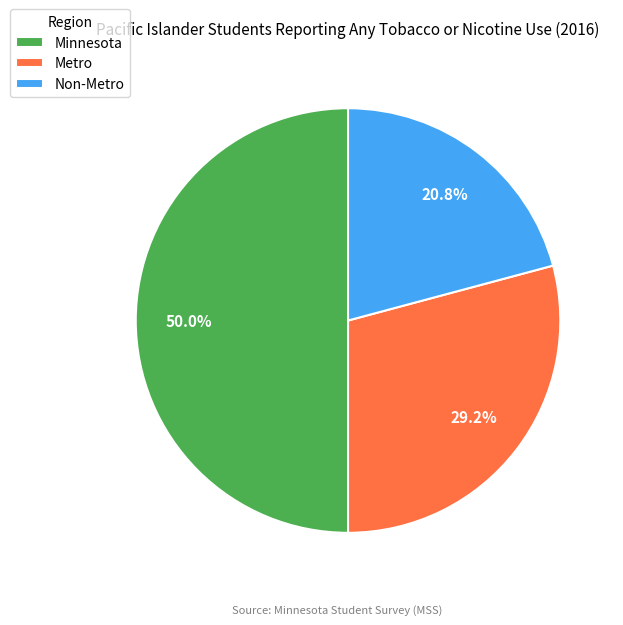

What is the smallest slice in the pie chart?

Non-Metro